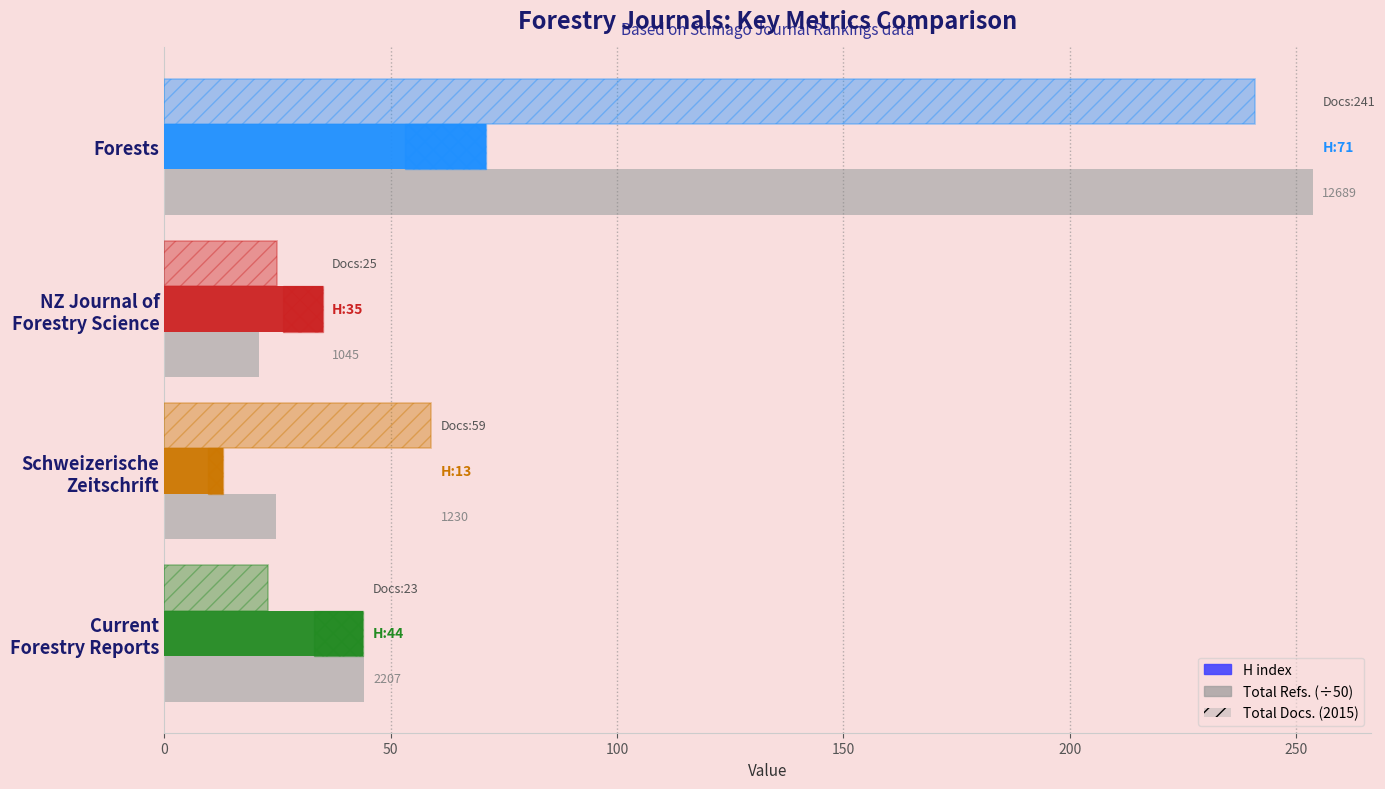

What is the sum of all H index values?

163.0